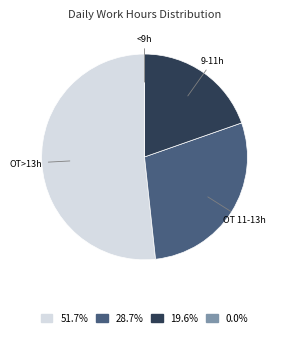

Combined, do 28.7% and 19.6% account for over 50%?

No